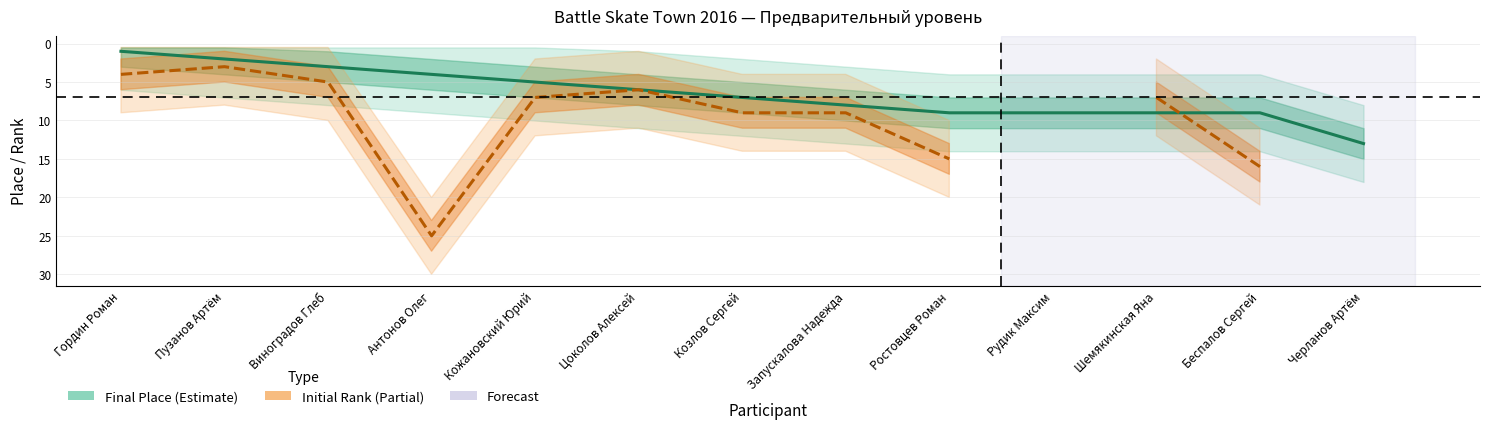

Where do Final Place and Initial Rank first cross each other?

Шемякинская Яна and Беспалов Сергей